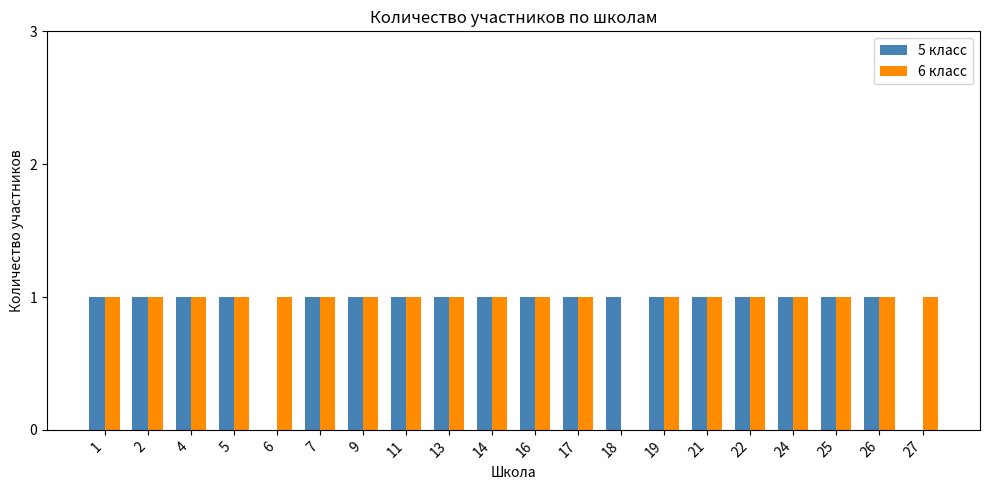

Reading right to left, extract all data points from this chart.

5 класс: 0	1	1	1	1	1	1	1	1	1	1	1	1	1	1	0	1	1	1	1
6 класс: 1	1	1	1	1	1	1	0	1	1	1	1	1	1	1	1	1	1	1	1